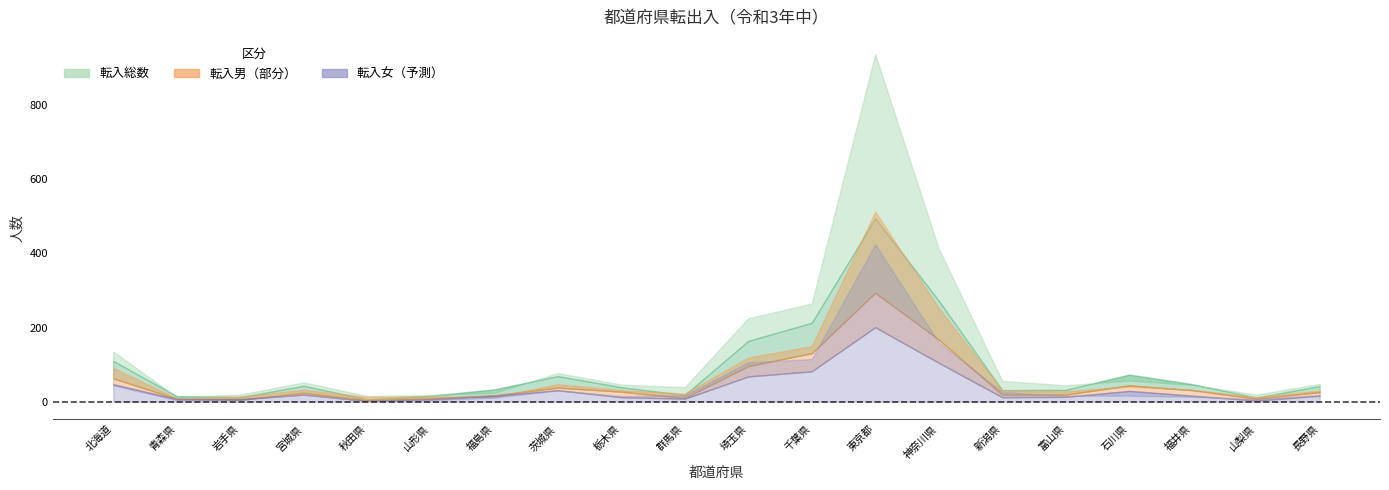

Does the chart display data point markers on the line(s)?

No